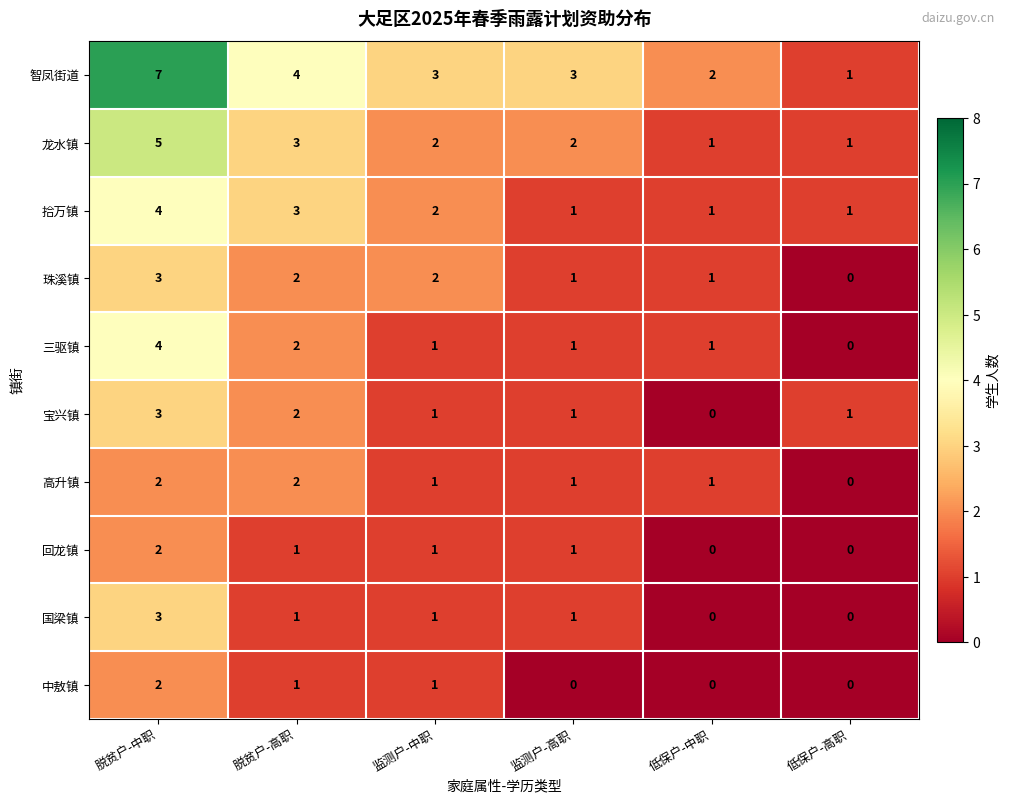

True or false: 三驱镇 has a value of 0 at 低保户-高职.

True